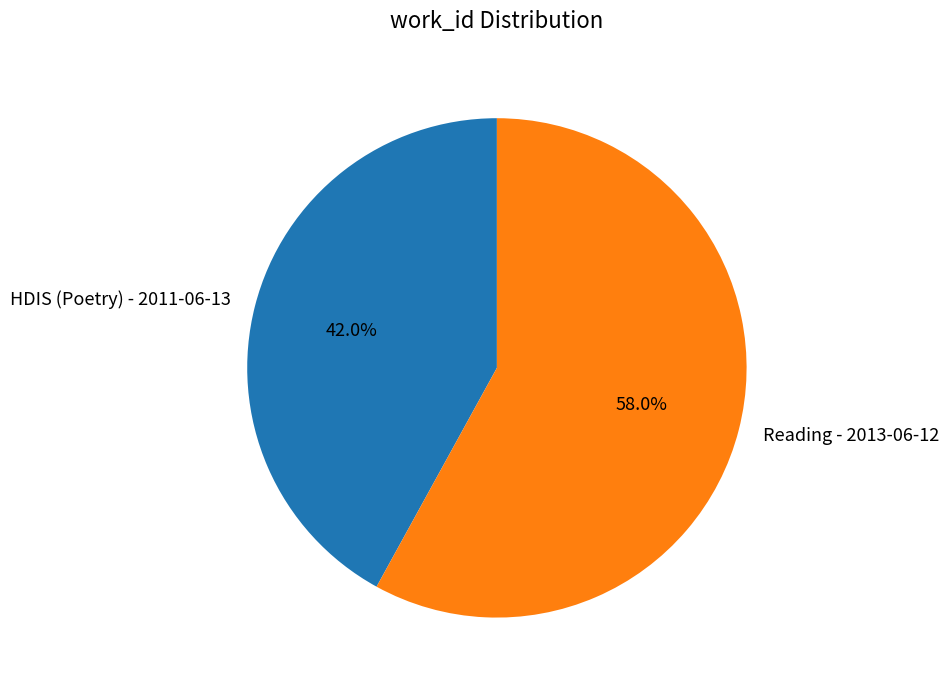

To the nearest percent, what portion does Reading - 2013-06-12 represent?

58%